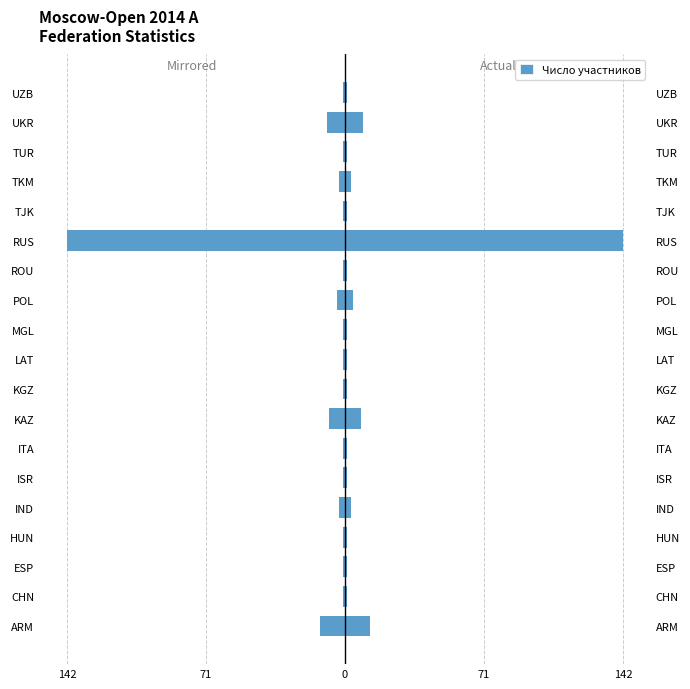

The value of Число (right) at CHN is 0. True or false?

False